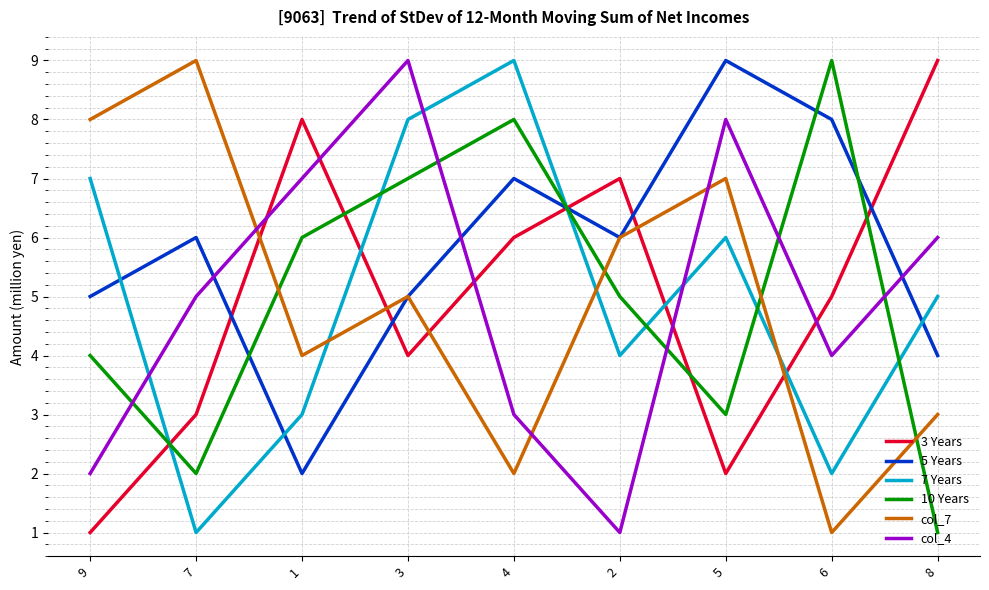

True or false: 5 Years and 10 Years intersect in this chart.

True